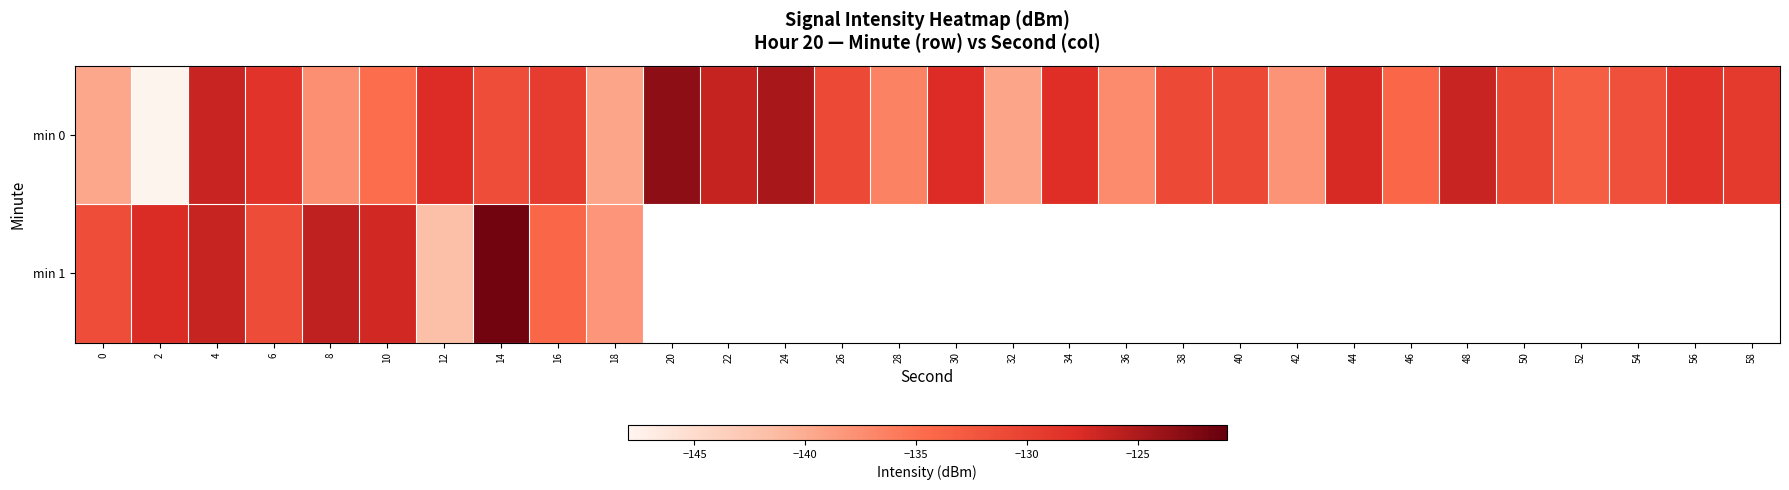

Where does the min 0 series first go above -130?

4